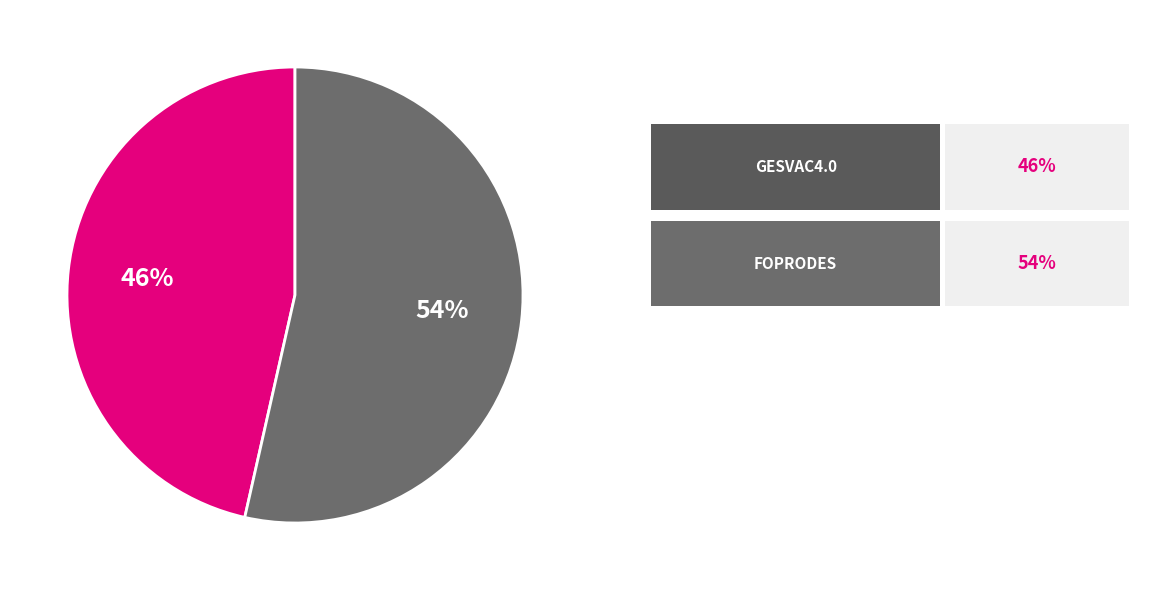

Is there a majority slice in this chart?

Yes